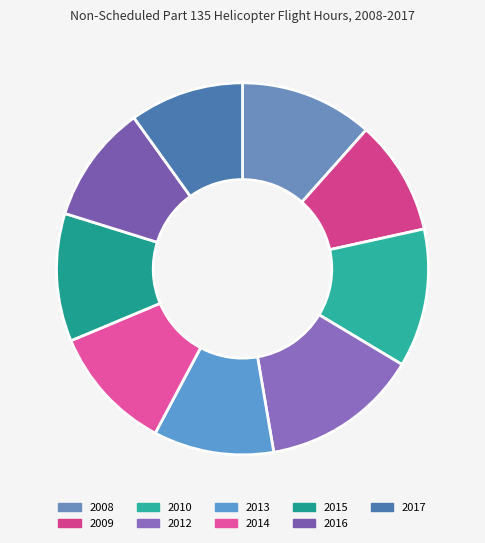

Does 2016 represent more than half of the total?

No